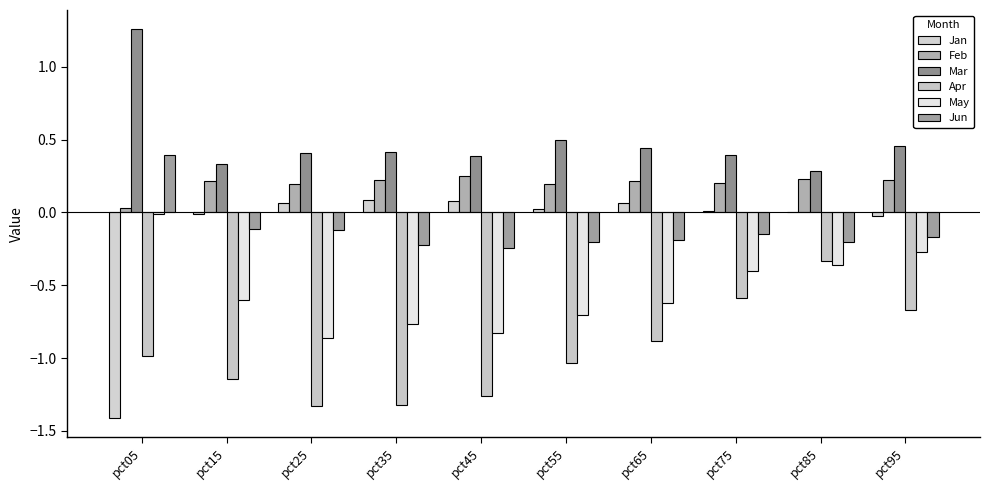

Are the bars grouped side by side (vs. stacked)?

Yes